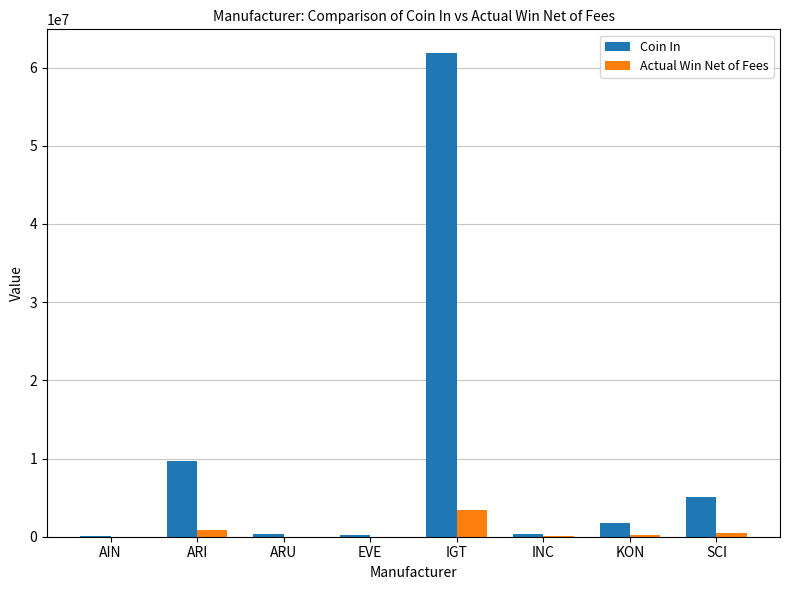

Is it true that Coin In equals 61798872.0 at IGT?

True